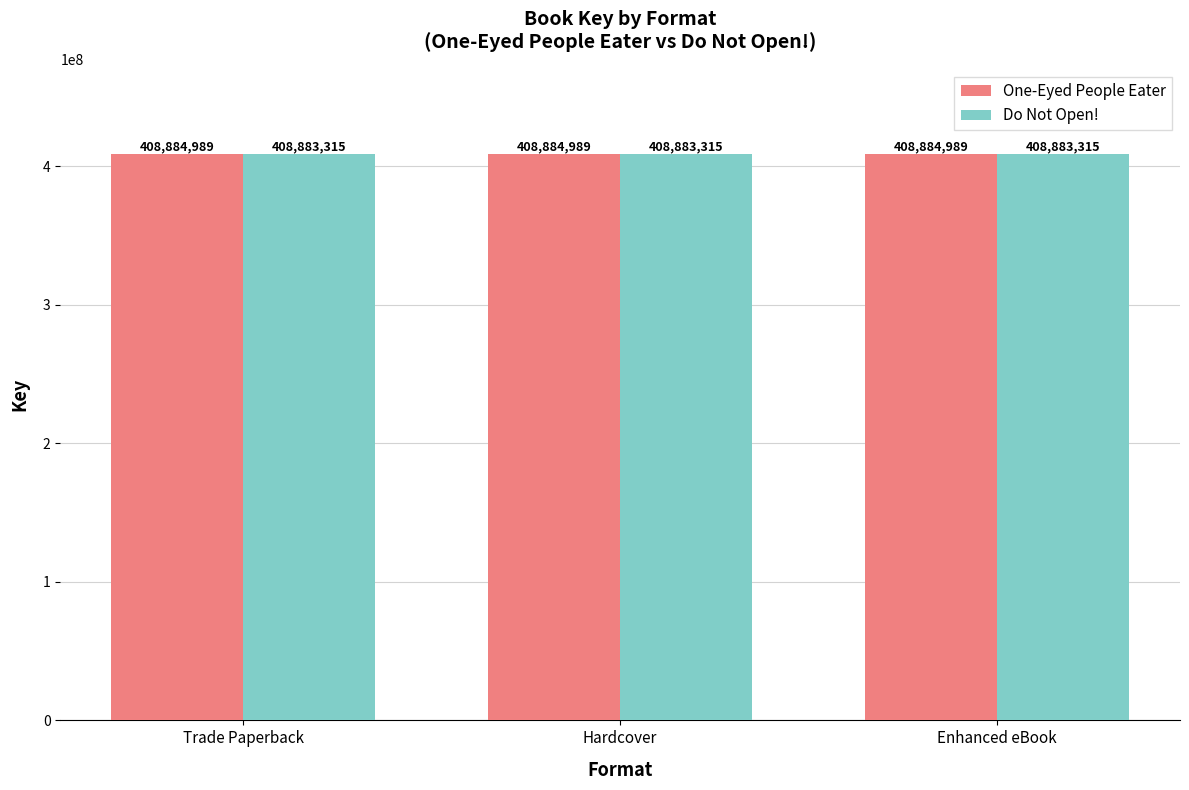

What is the difference between the highest and lowest values at Trade Paperback?

1674